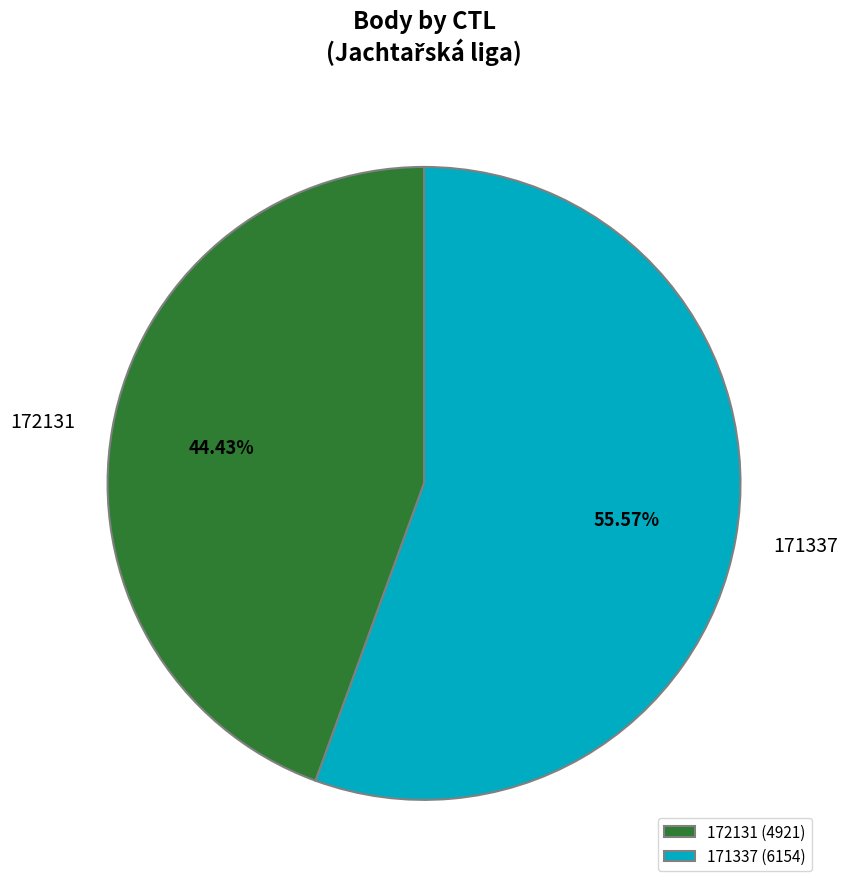

What is the total percentage of 171337 and 172131?

100.0%